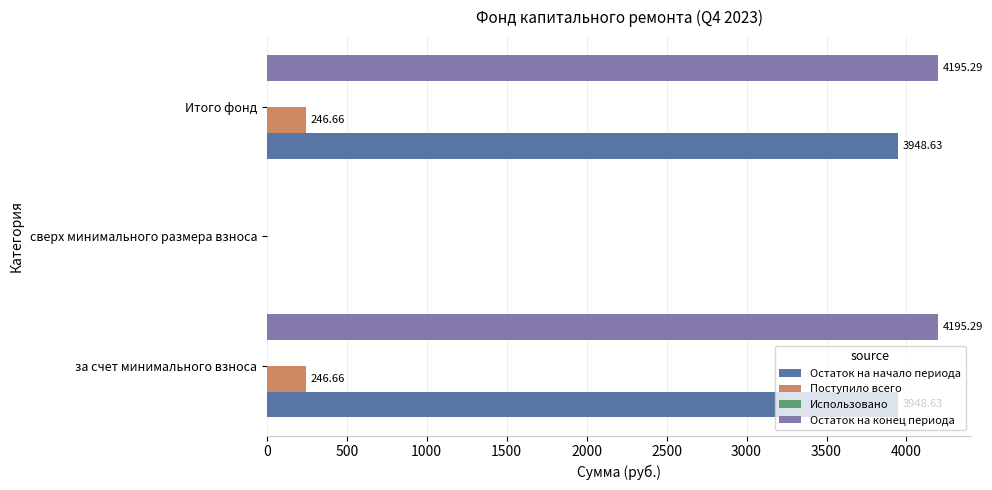

What is the sum of all Поступило всего values?

493.3